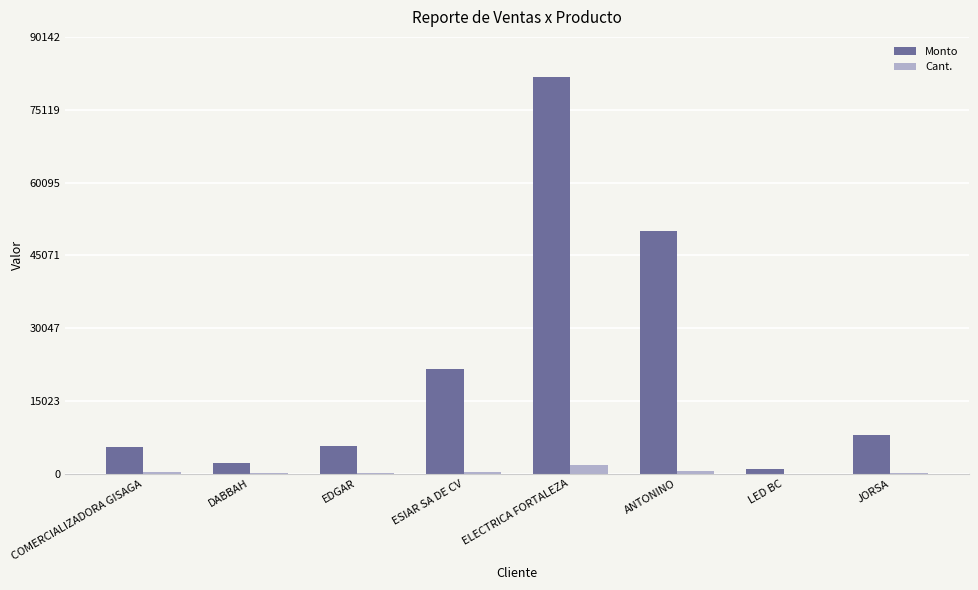

At which category is the sum across all series the highest?

ELECTRICA FORTALEZA